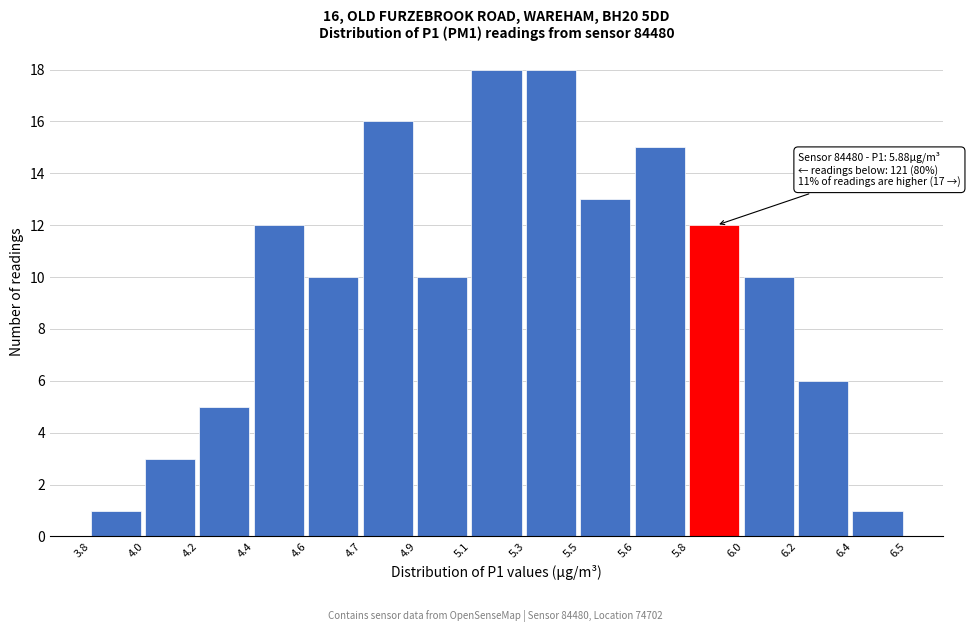

Reading right to left, transcribe all the data shown in this chart.

1	6	10	12	15	13	18	18	10	16	10	12	5	3	1